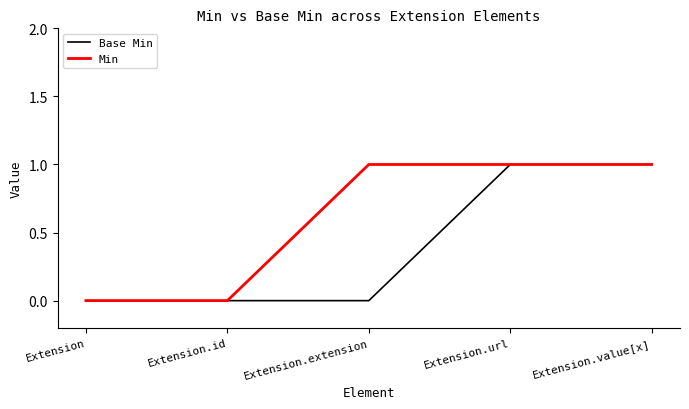

Reading left to right, transcribe all the data shown in this chart.

Base Min: 0	0	0	1	1
Min: 0	0	1	1	1